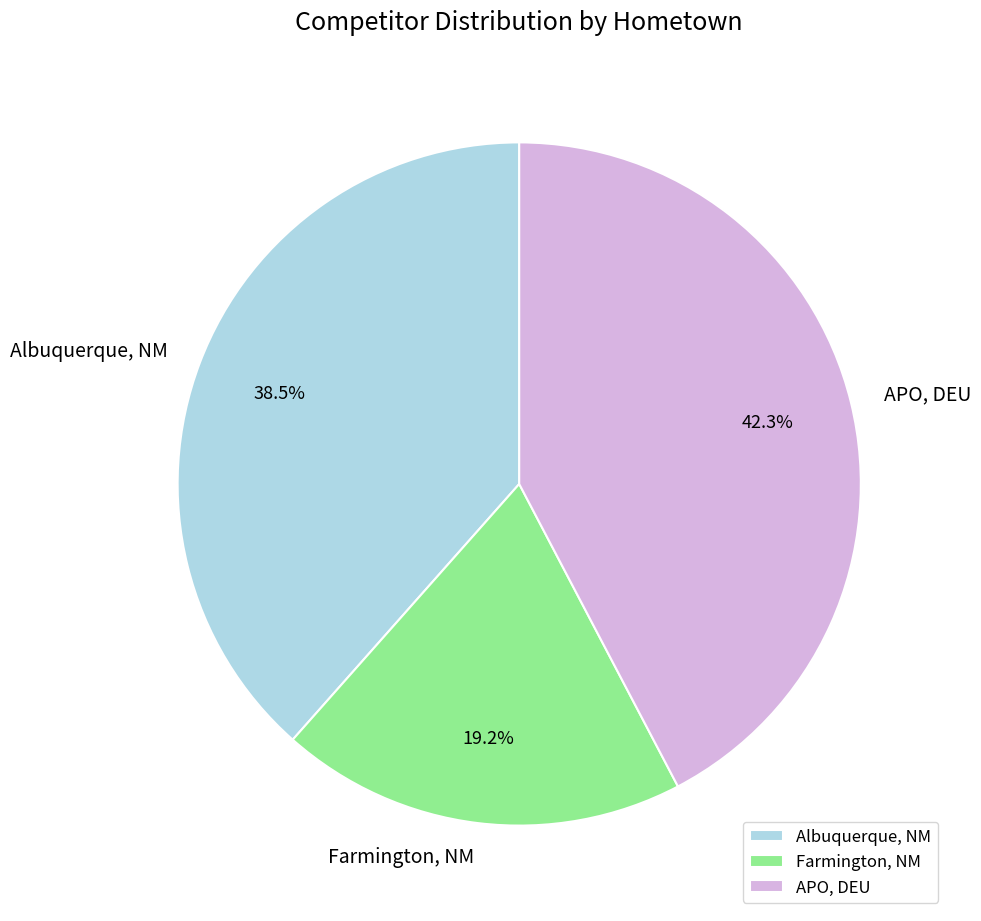

Does any single category account for the majority?

No